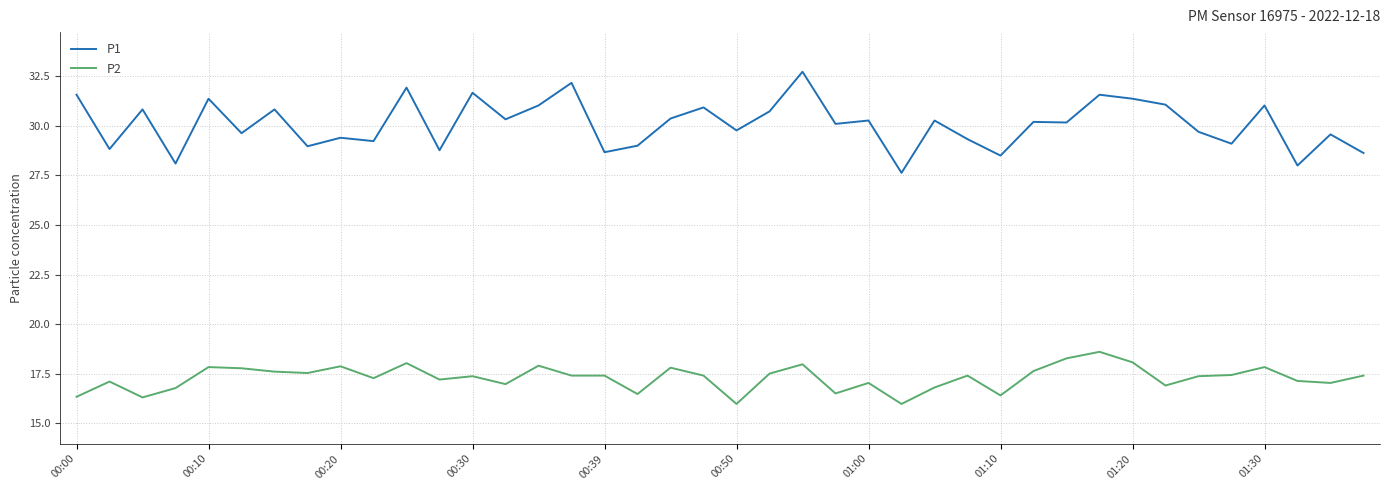

Which series has the widest spread of values?

P1